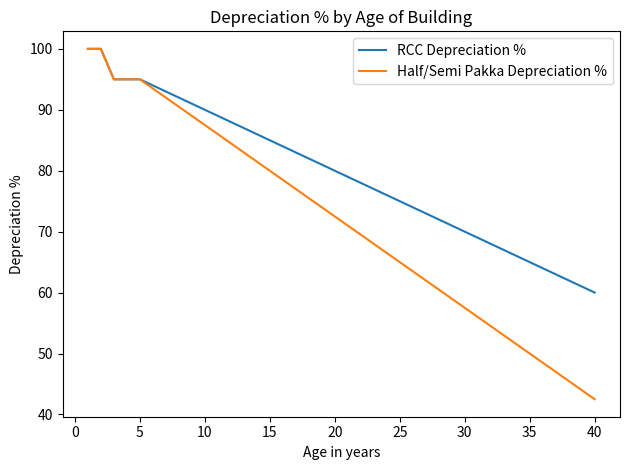

List the series in order of their overall mean, lowest first.

Half/Semi Pakka Depreciation %, RCC Depreciation %